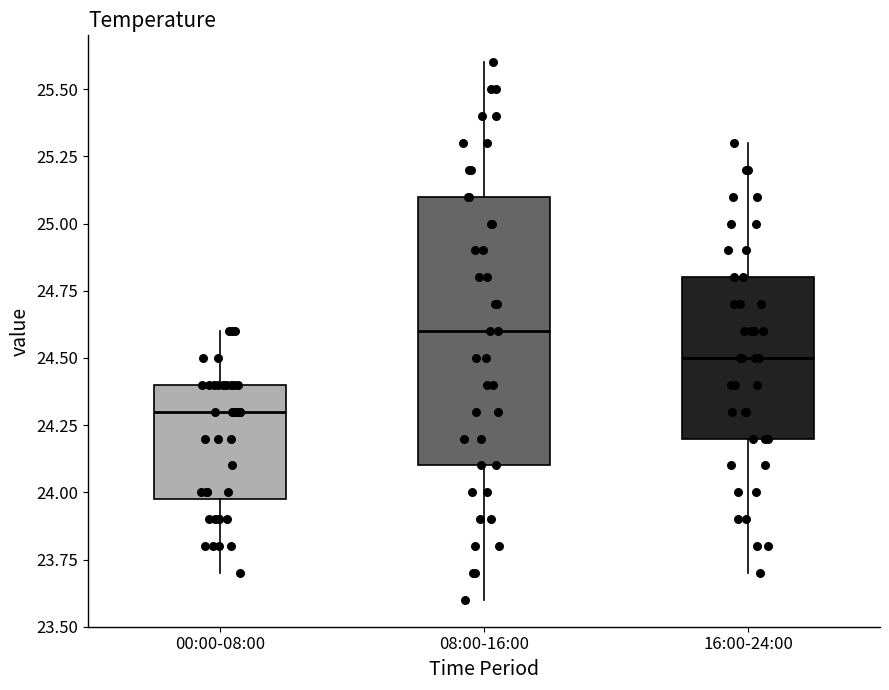

Where does the median line of the box for 16:00-24:00 sit on the y-axis? The values are not printed on the chart, so give them approximately, as read against the axis.

24.5